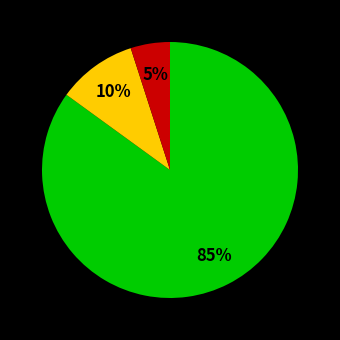

To the nearest percent, what is the average slice percentage?

33%